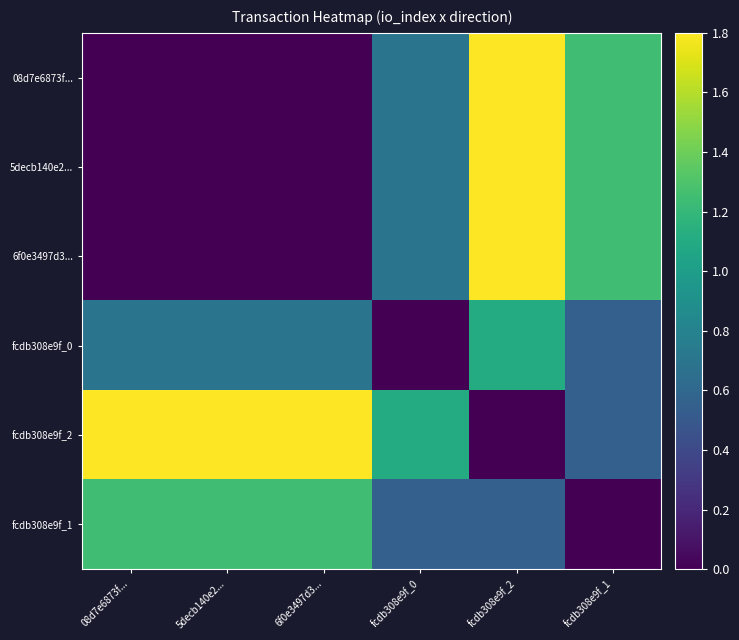

Rank the series by their maximum value, from lowest to highest.

fcdb308e9f_0, fcdb308e9f_1, 08d7e6873f..., 5decb140e2..., 6f0e3497d3..., fcdb308e9f_2